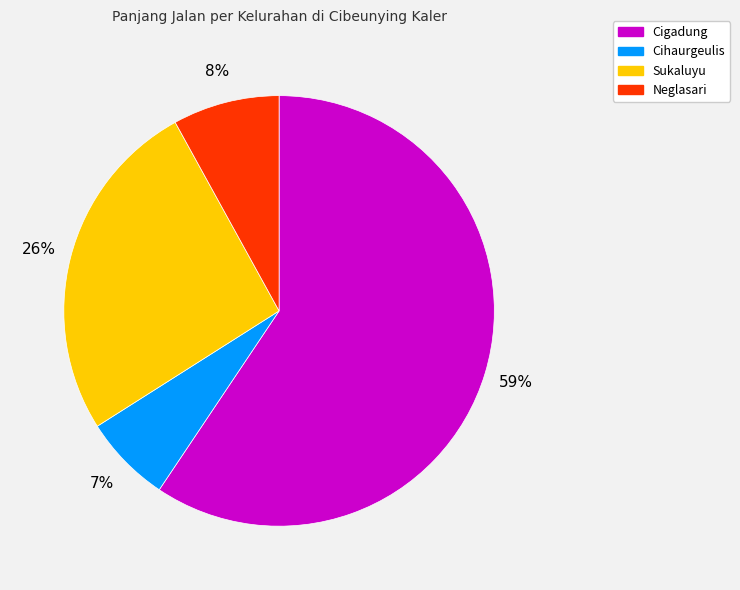

Is it true that Neglasari is 8% of the pie?

True